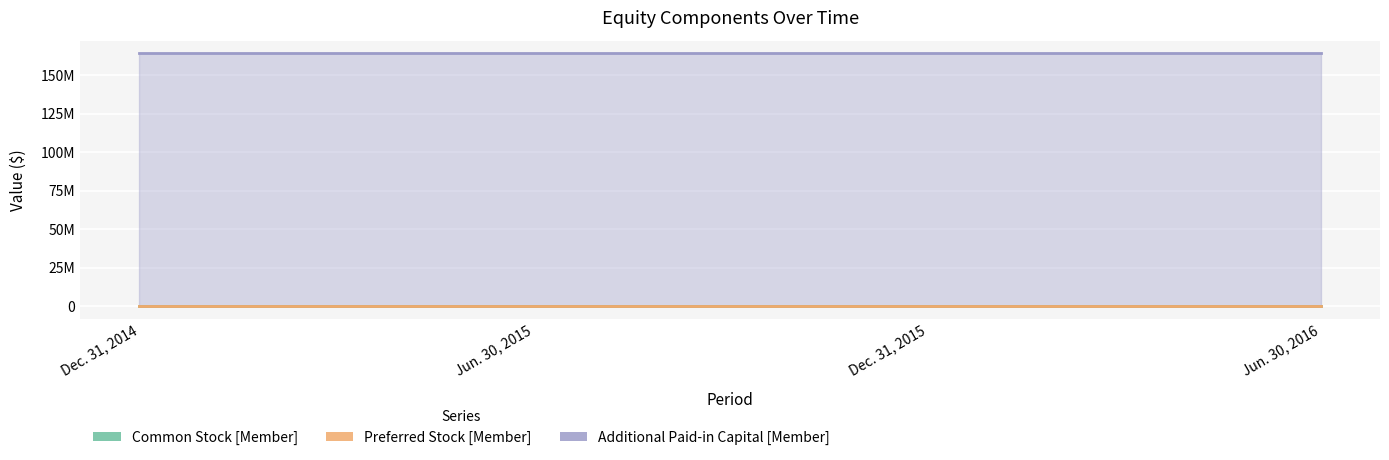

Which category has the lowest value in the Additional Paid-in Capital [Member] series?

Dec. 31, 2014